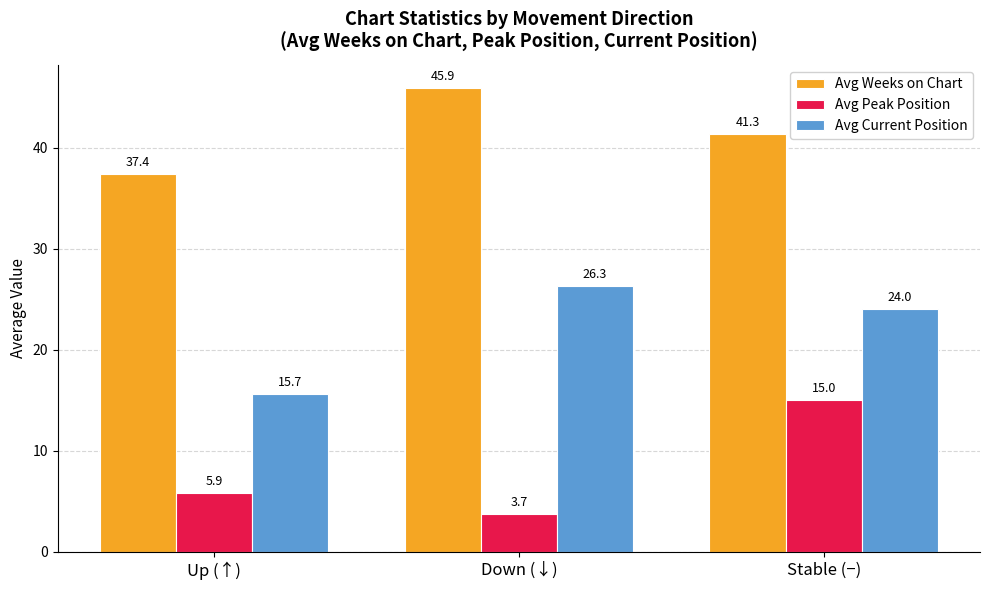

List the labels in order of Avg Current Position value, largest first.

Down (↓), Stable (−), Up (↑)